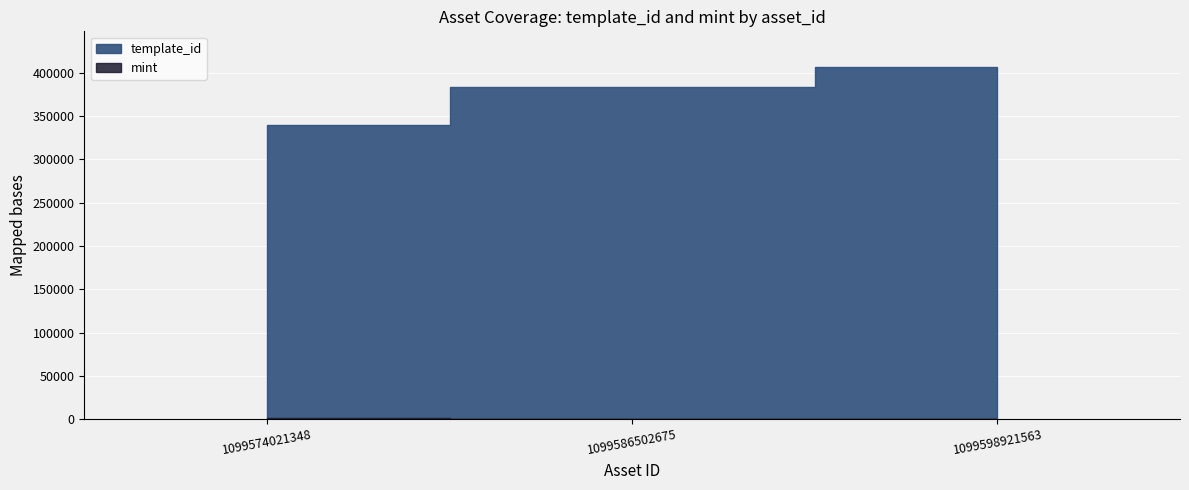

List the series in order of their peak value, lowest first.

mint, template_id